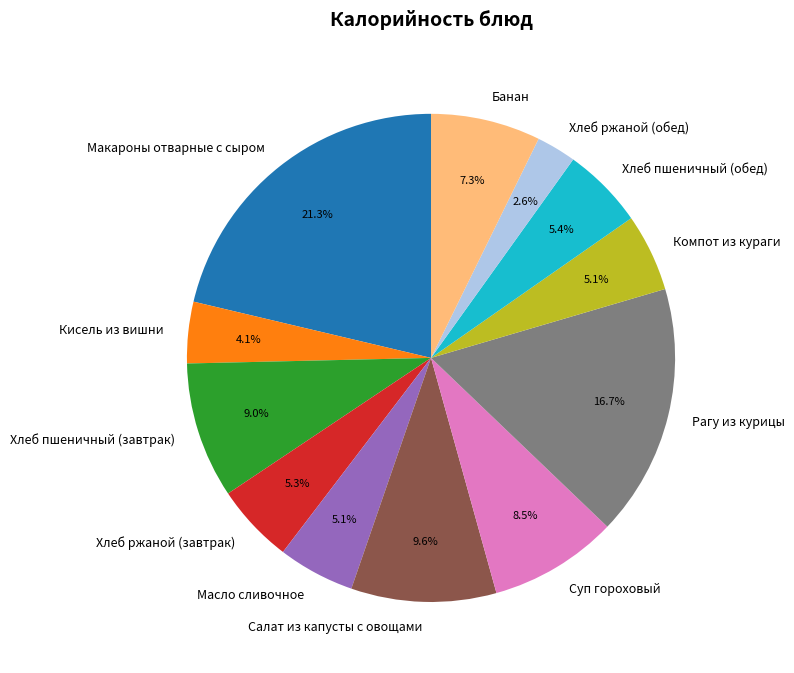

Which has a higher value, Кисель из вишни or Банан?

Банан